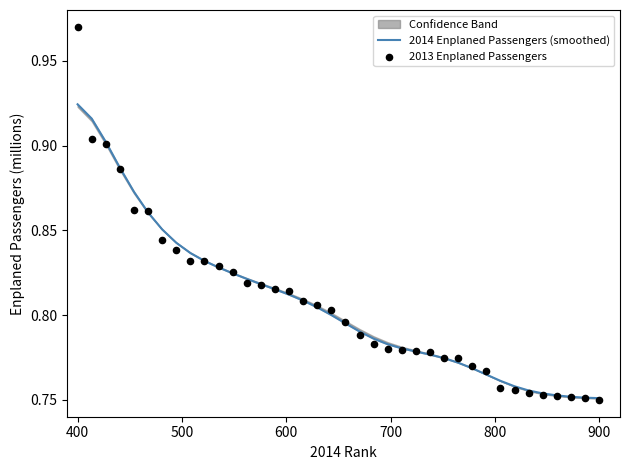

Which series reaches the minimum Y coordinate?

2013 Enplaned Passengers